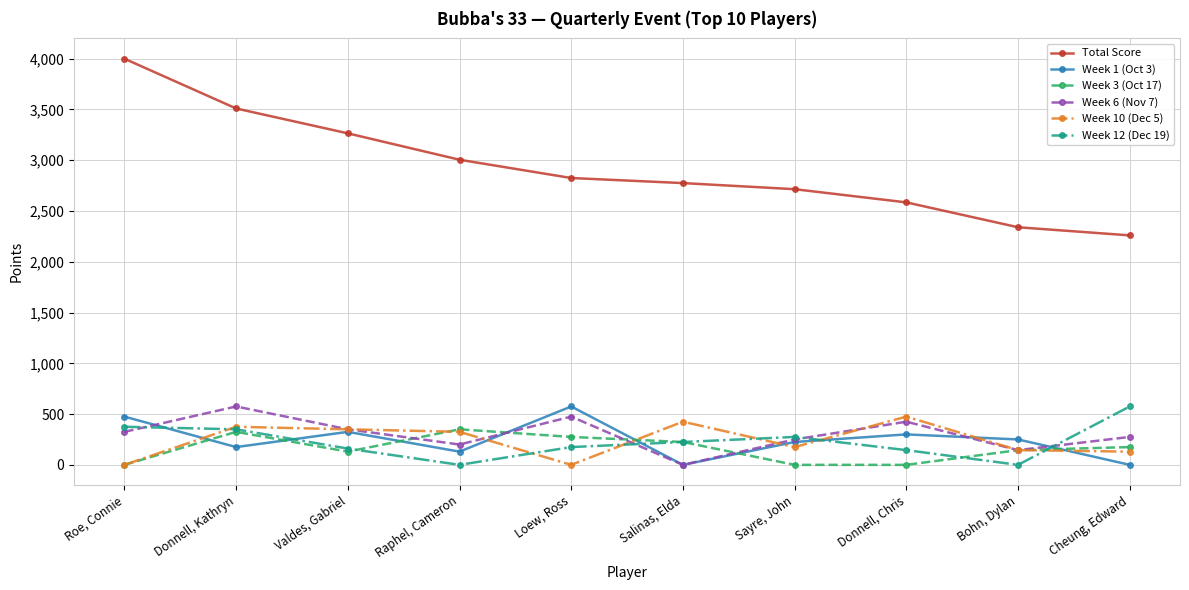

True or false: Week 3 (Oct 17) and Total Score intersect in this chart.

False